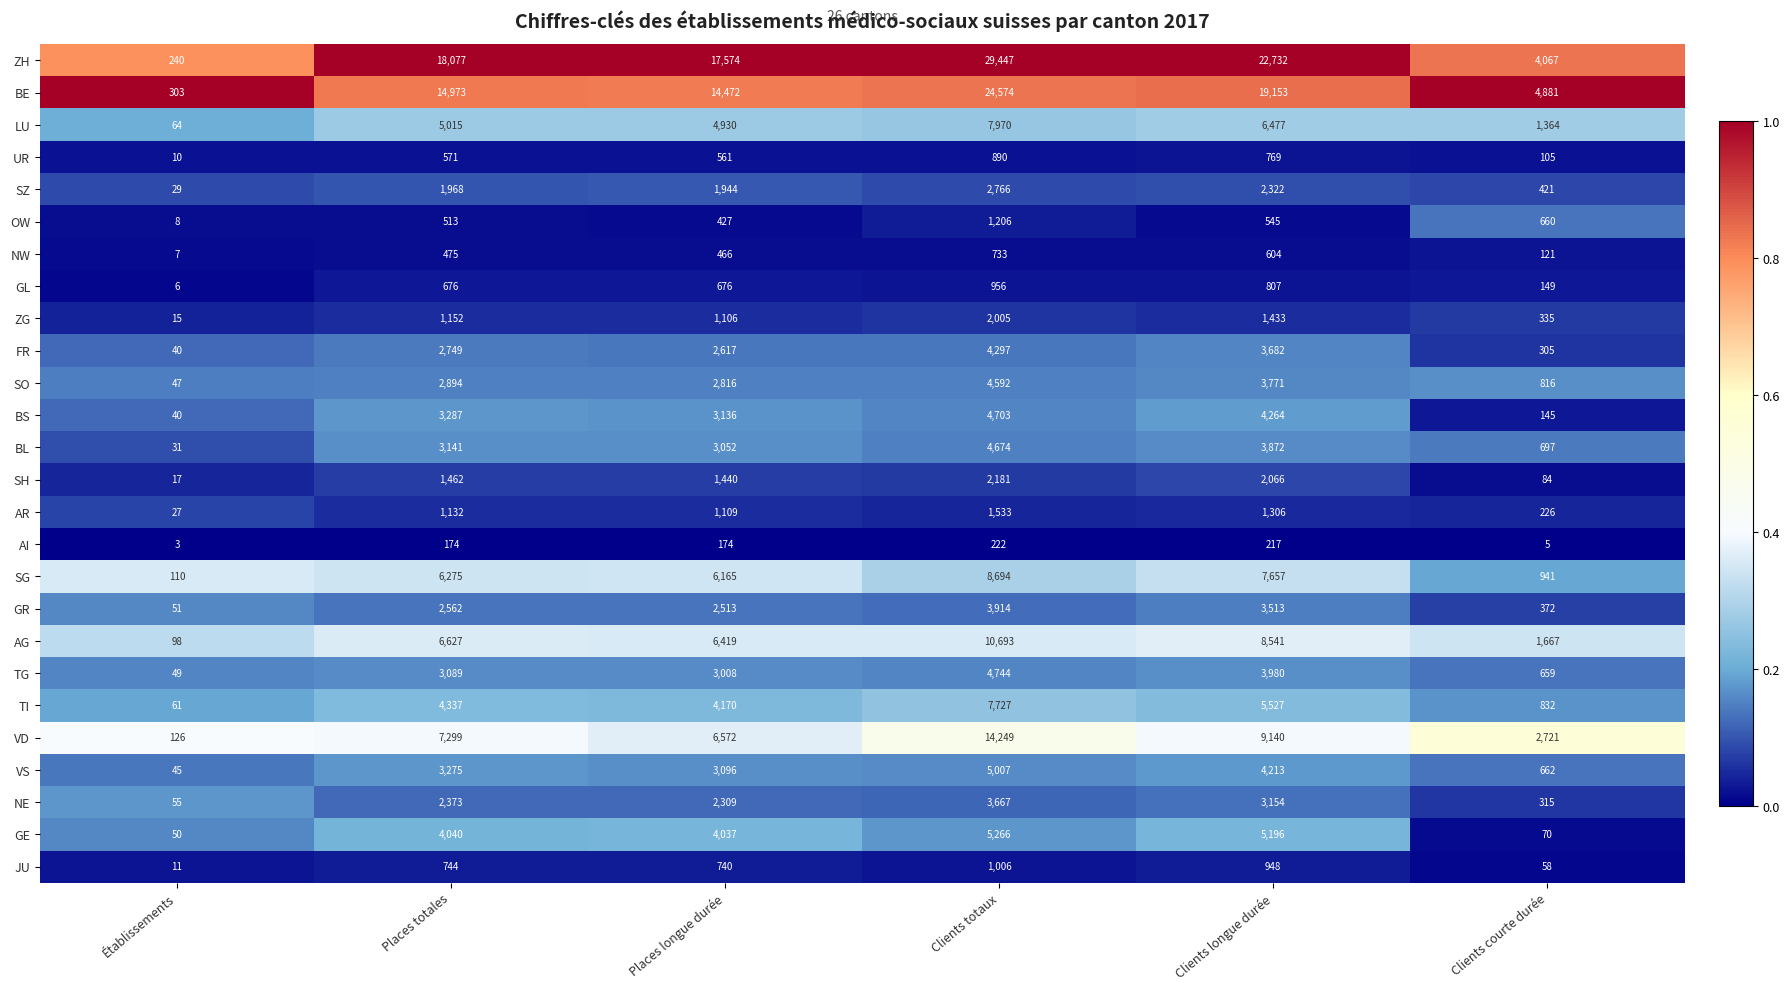

At how many categories does at least one series exceed 3464?

5